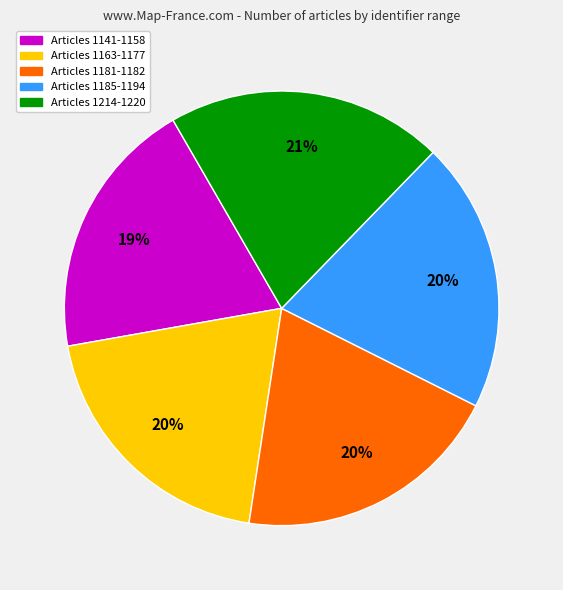

Is it true that Articles 1214-1220 is 21% of the pie?

True